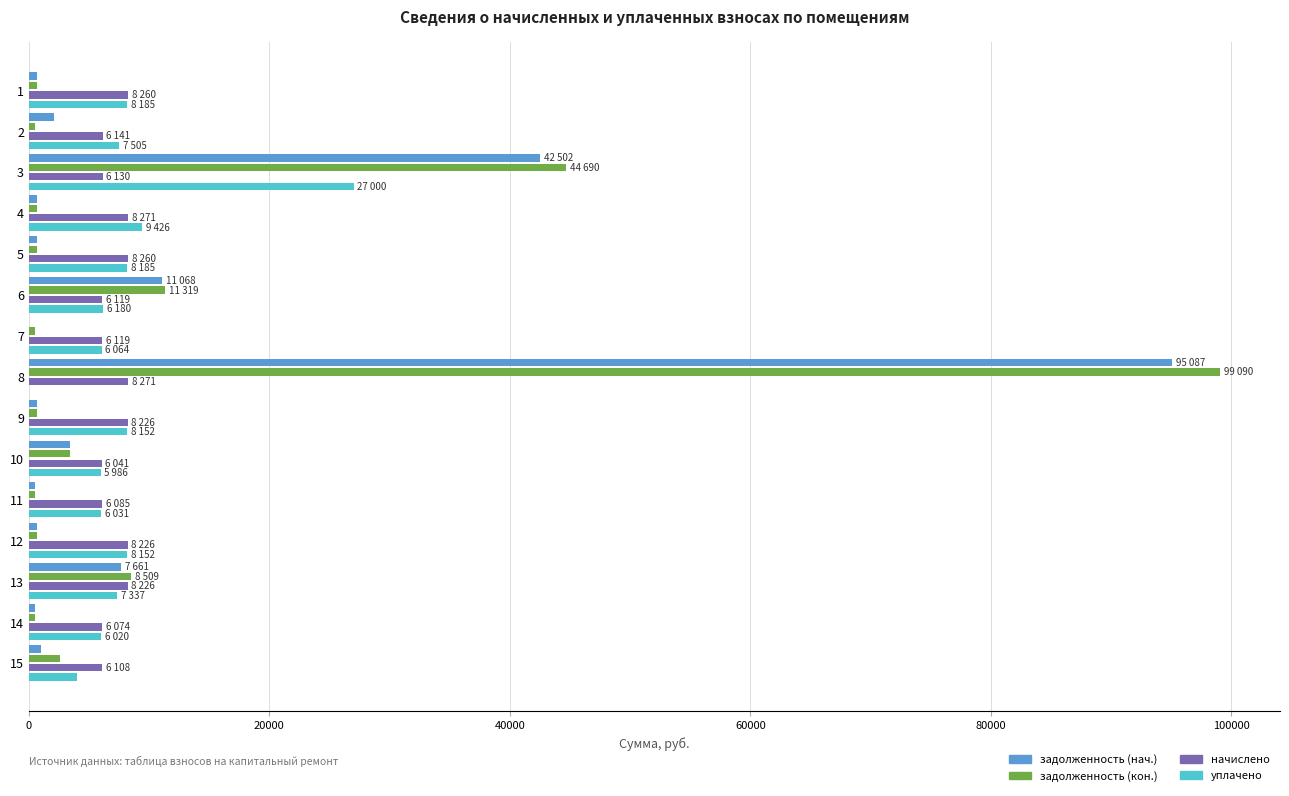

What is the greatest value displayed?

99090.0